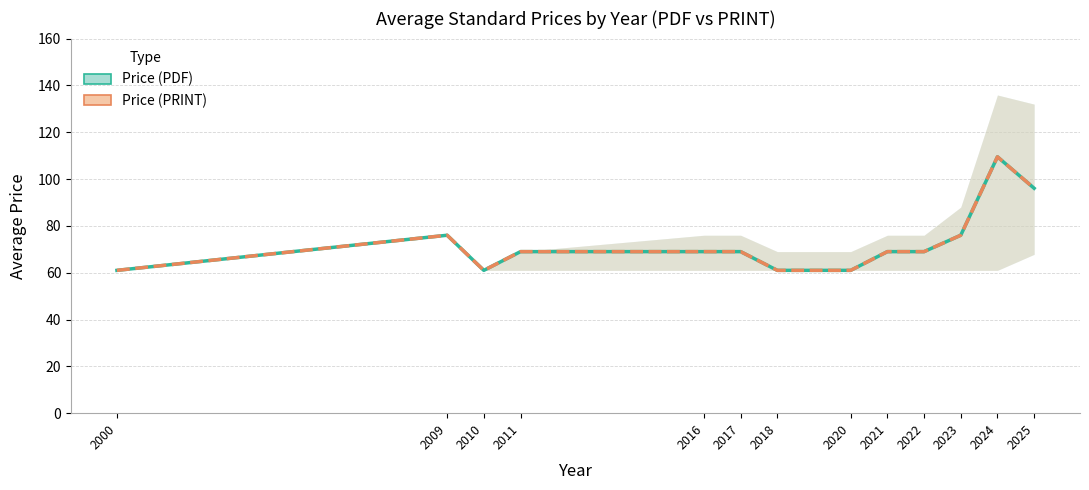

What is the greatest value displayed?

109.5